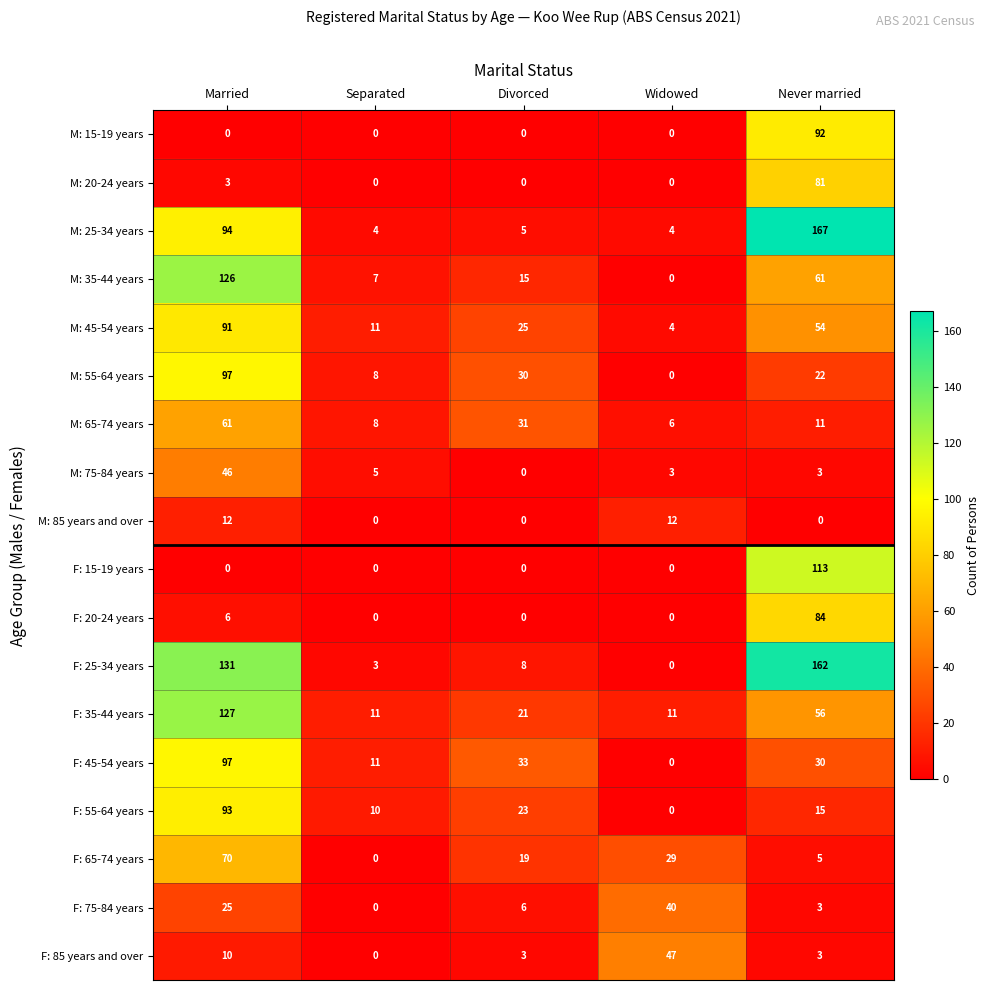

At which label does F: 25-34 years first exceed 8?

Married